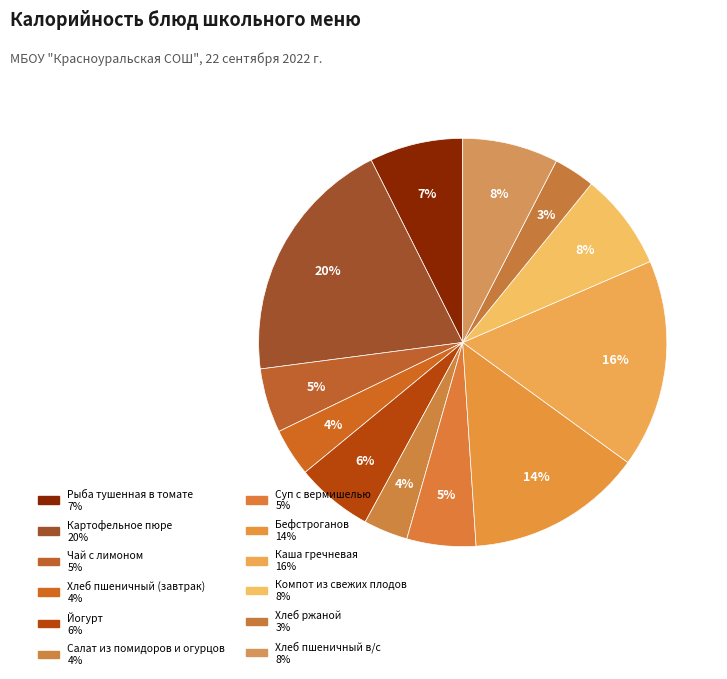

How many slices are in this pie chart?

12